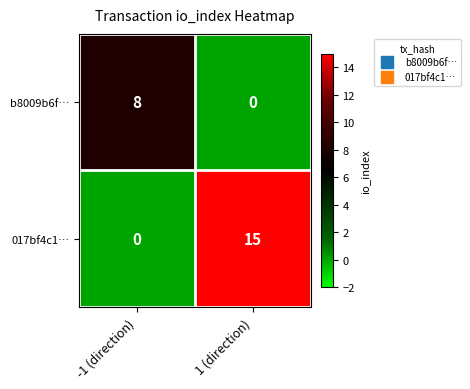

Which label corresponds to the largest value in the chart?

1 (direction)